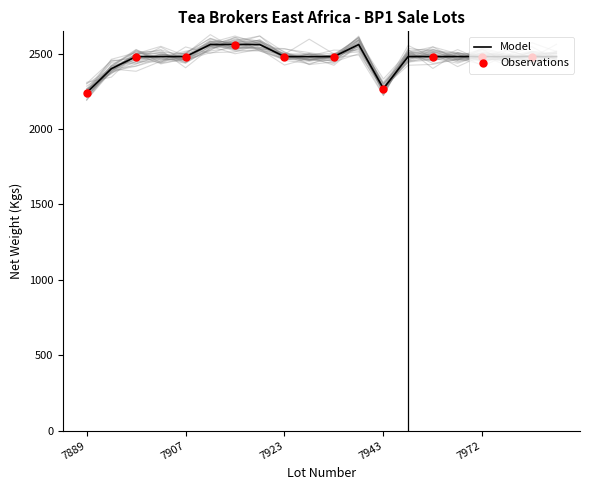

At which category is the sum across all series the highest?

7913